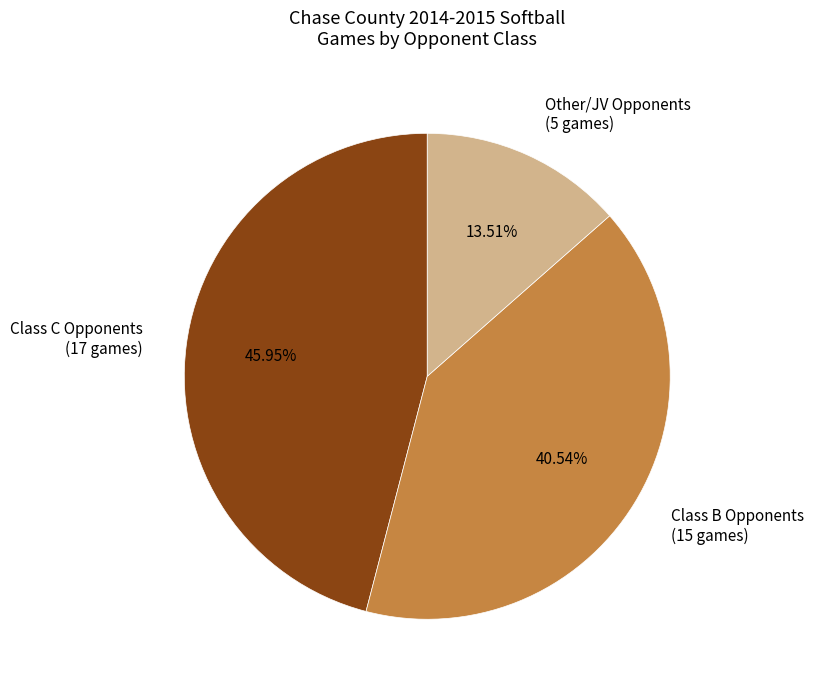

Is the sum of Other/JV Opponents (5 games) and Class B Opponents (15 games) greater than half?

Yes